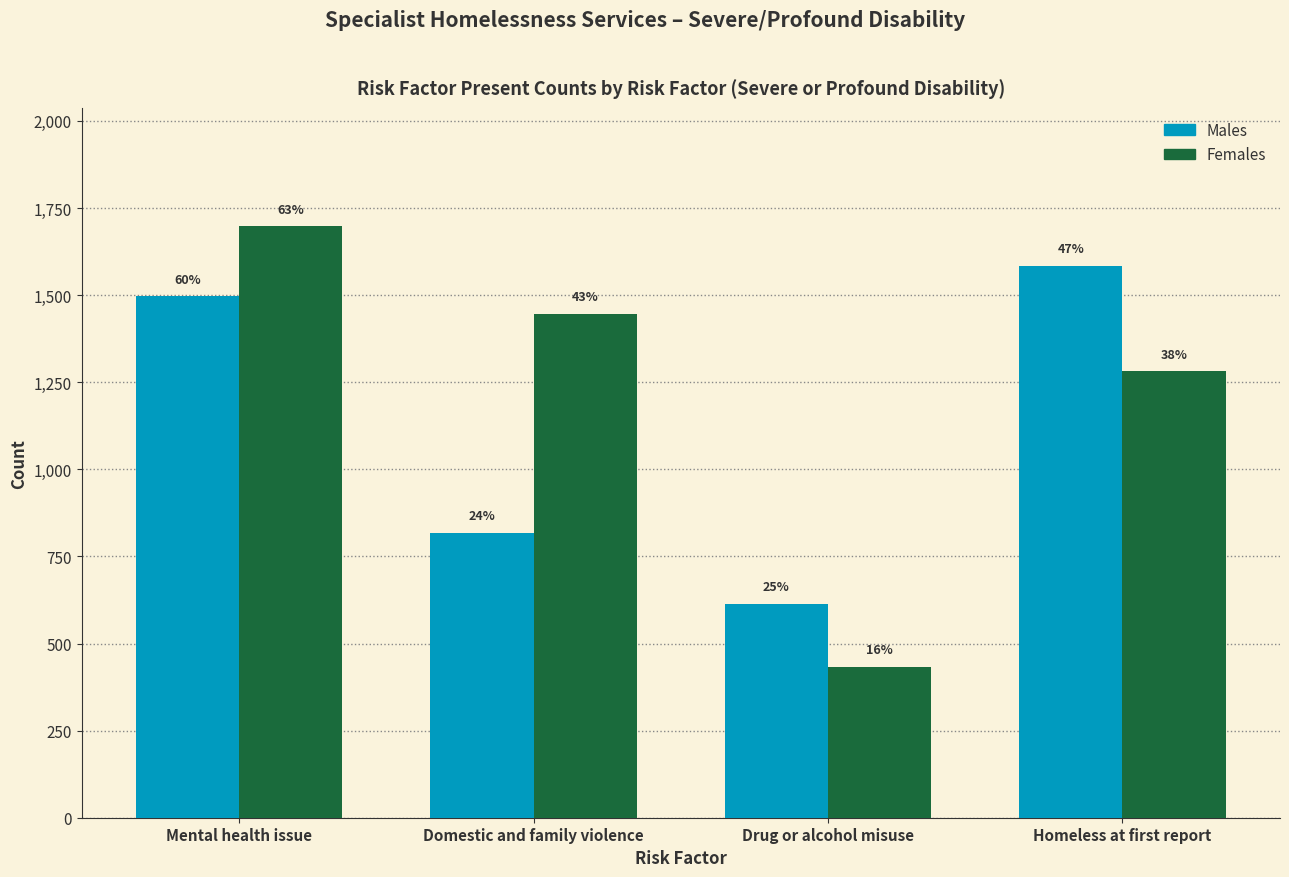

What are all the series names shown in the legend?

Males, Females